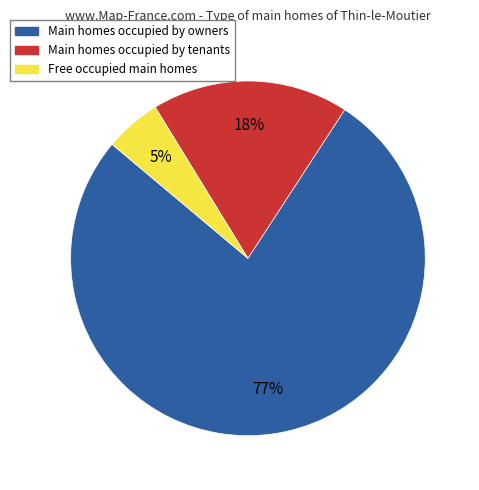

To the nearest percent, what portion does Free occupied main homes represent?

5%